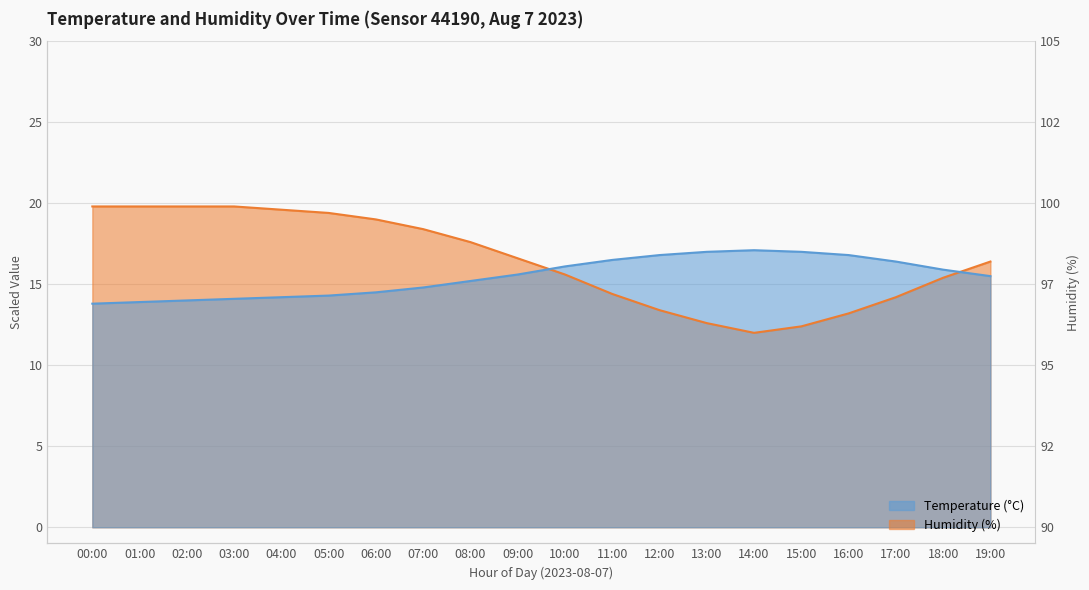

How many lines are shown in the chart?

2